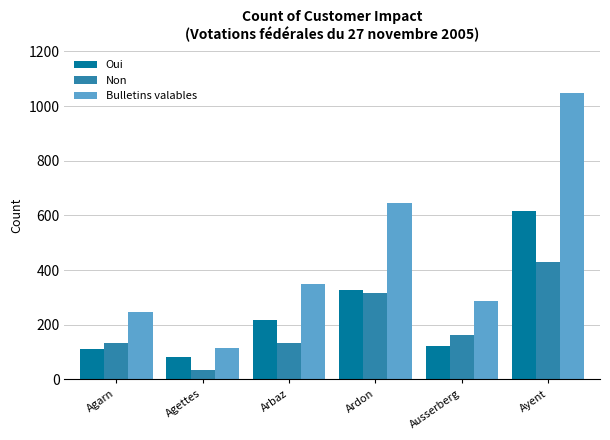

The Bulletins valables series shows 181 at Agettes. True or false?

False